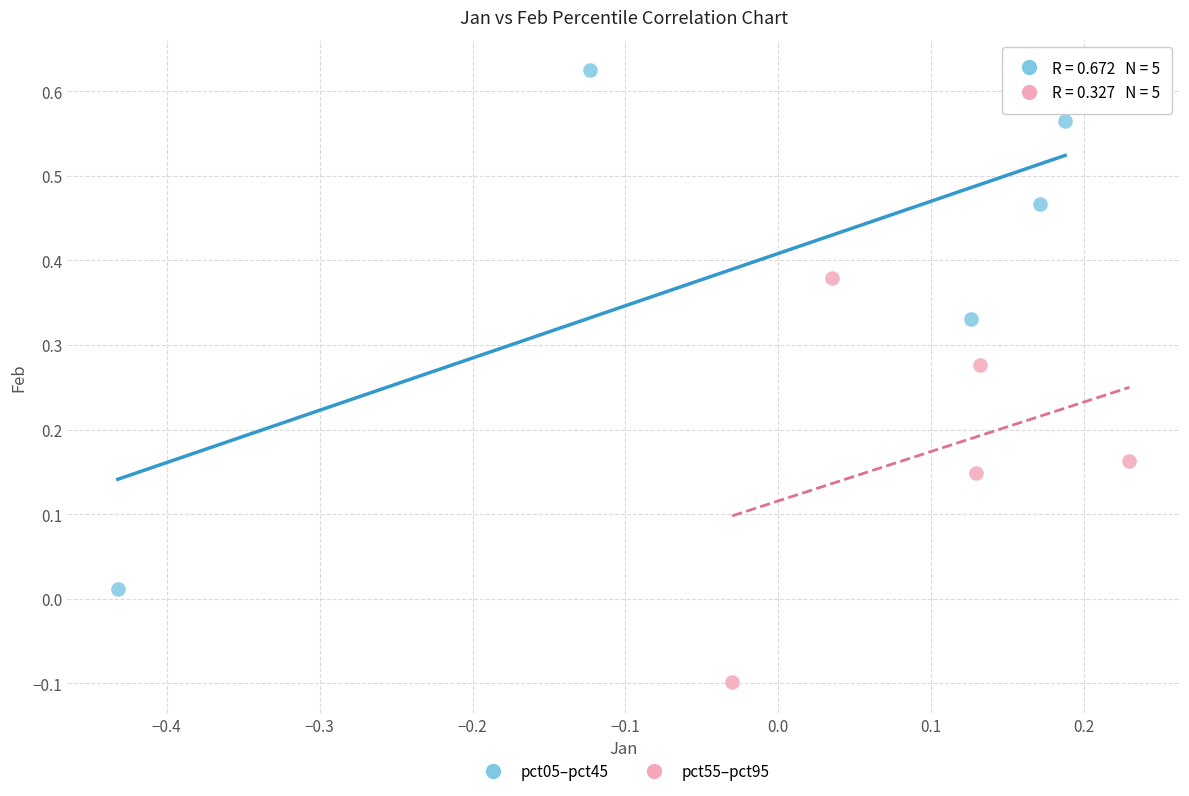

Which series contains the highest Y value?

pct05–pct45